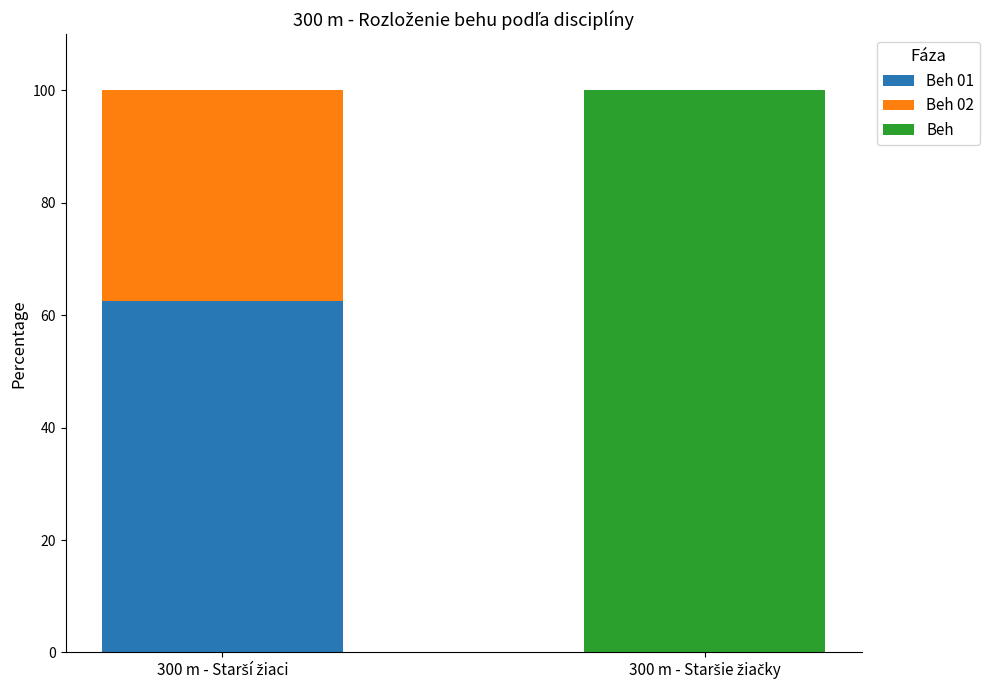

Where is Beh 02 nearest to the value 18?

300 m - Staršie žiačky